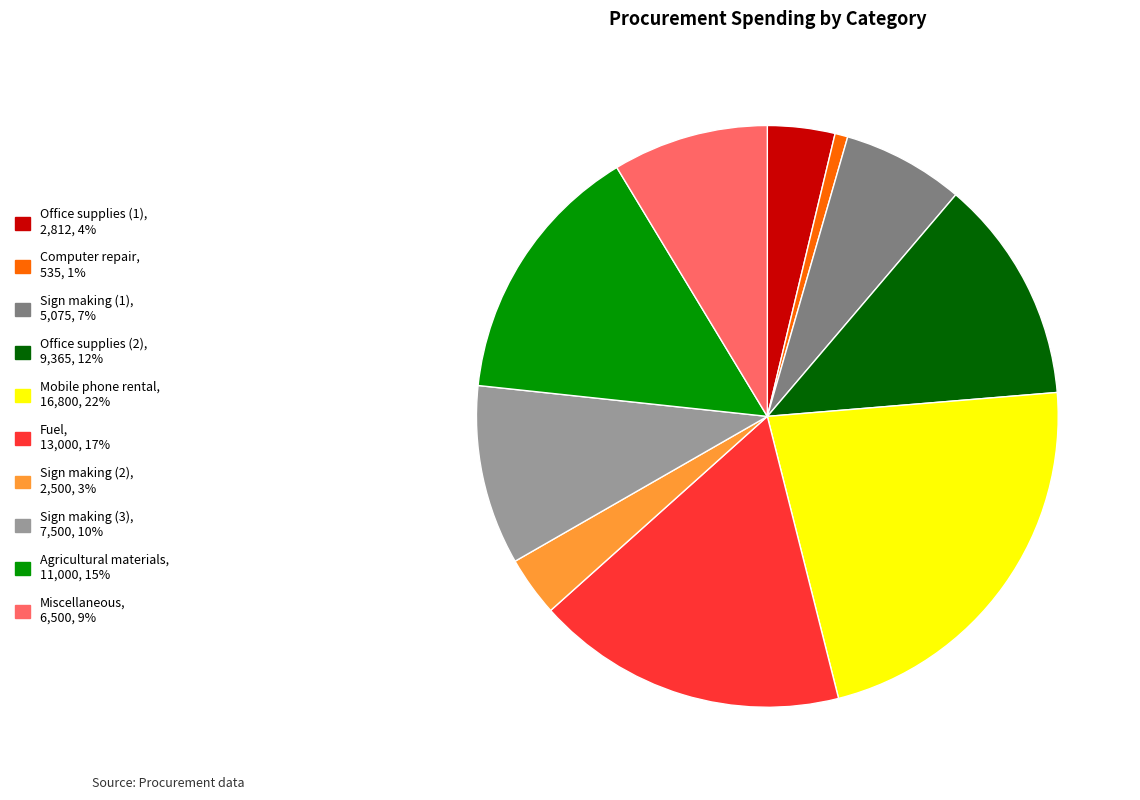

Is there any slice that represents more than half of the pie?

No